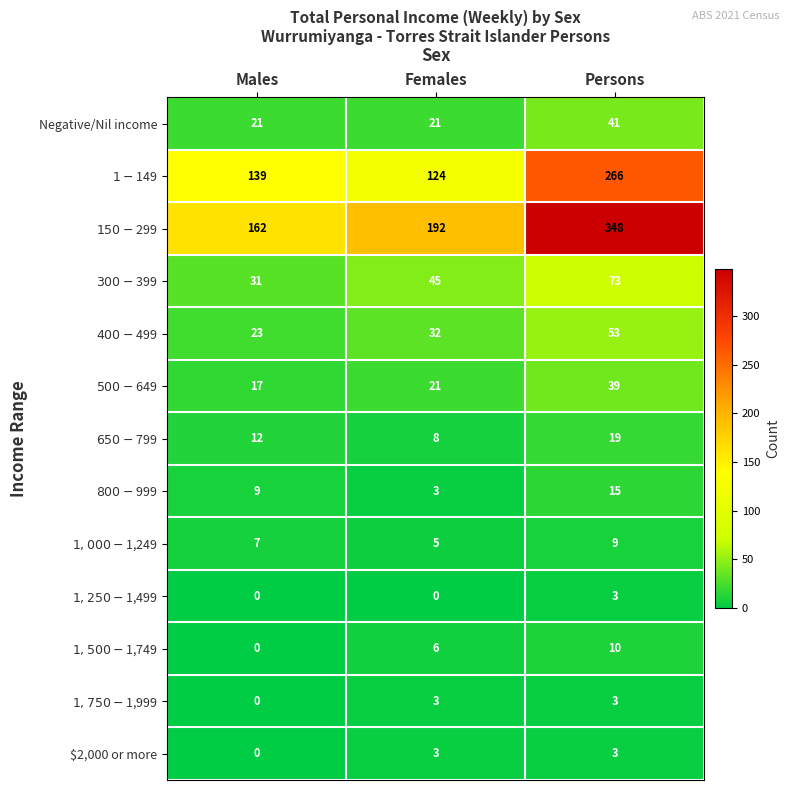

True or false: $2,000 or more has a value of 2 at Males.

False